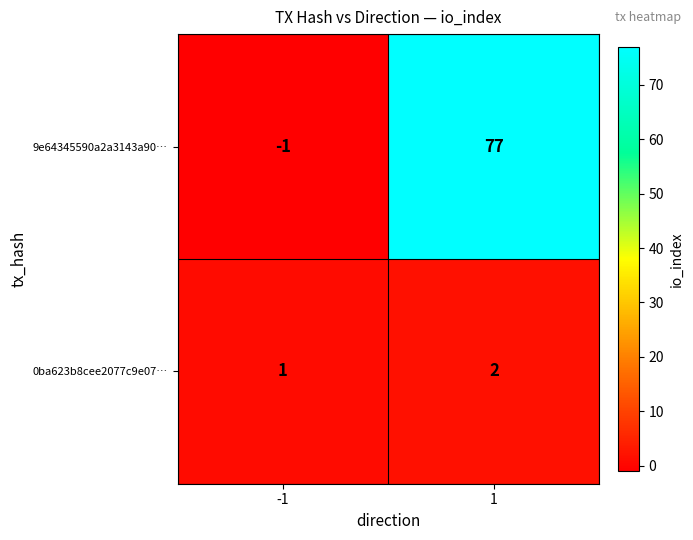

Reading left to right, list all the values displayed in this chart.

9e64345590a2a3143a90…: -1	77
0ba623b8cee2077c9e07…: 1	2